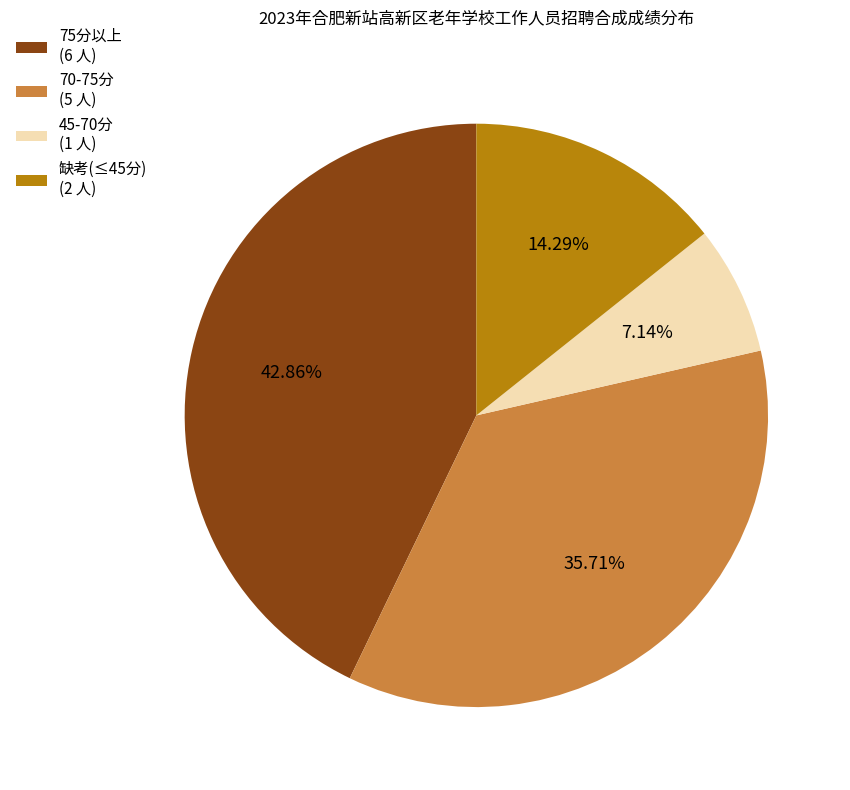

Do 70-75分 (5 人) and 75分以上 (6 人) together represent more than half of the pie?

Yes